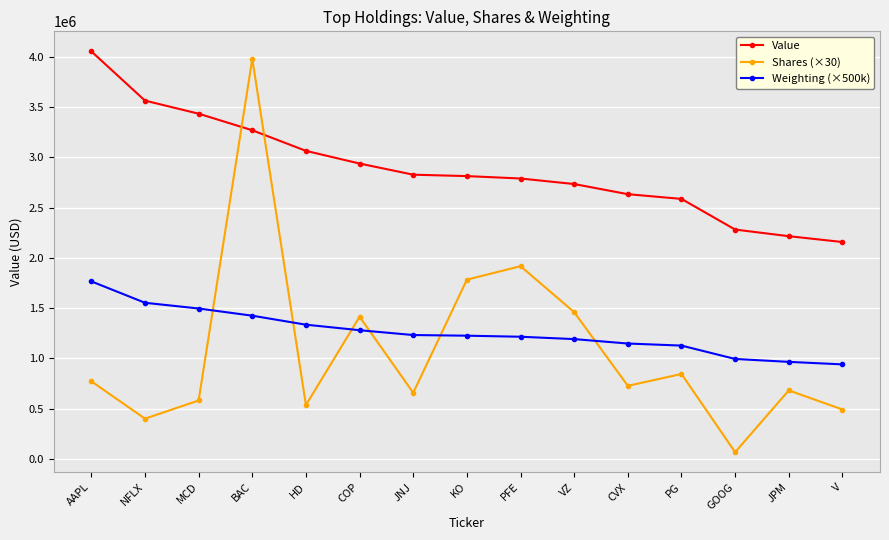

How many lines are shown in the chart?

3